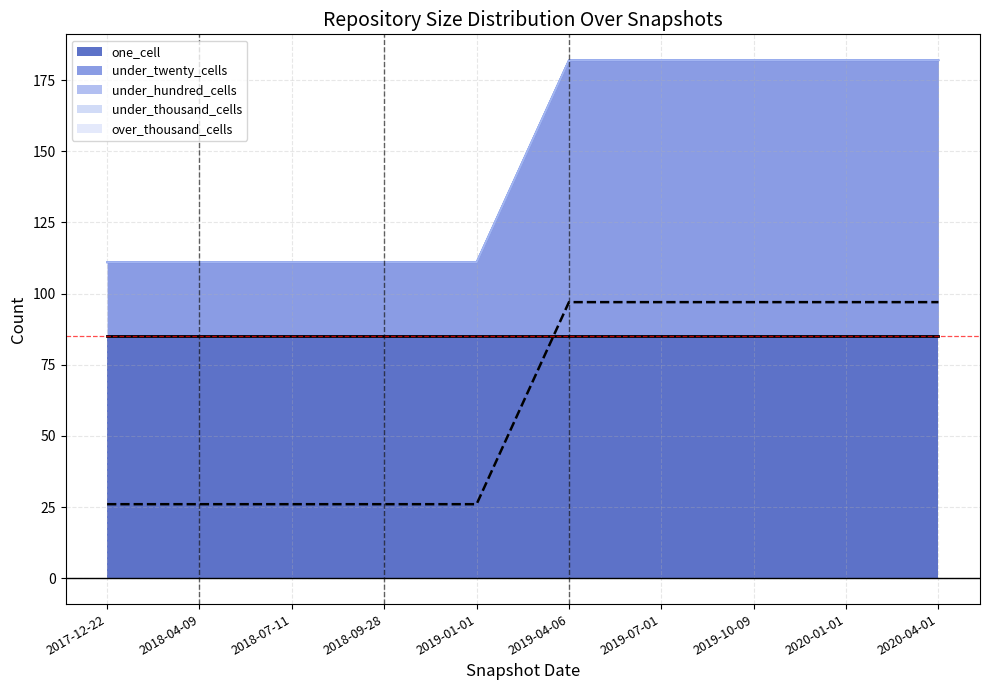

Does the chart display data point markers on the line(s)?

No